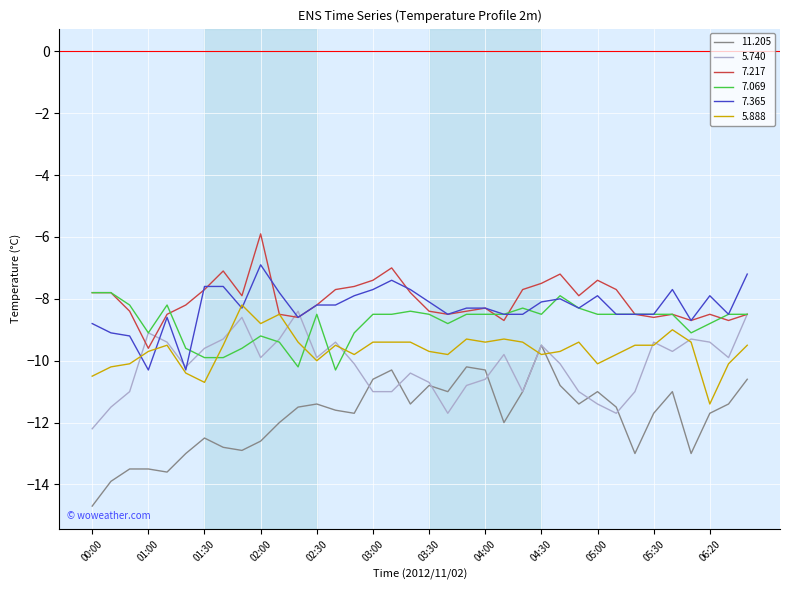

Which series has the largest range (max minus min)?

11.205